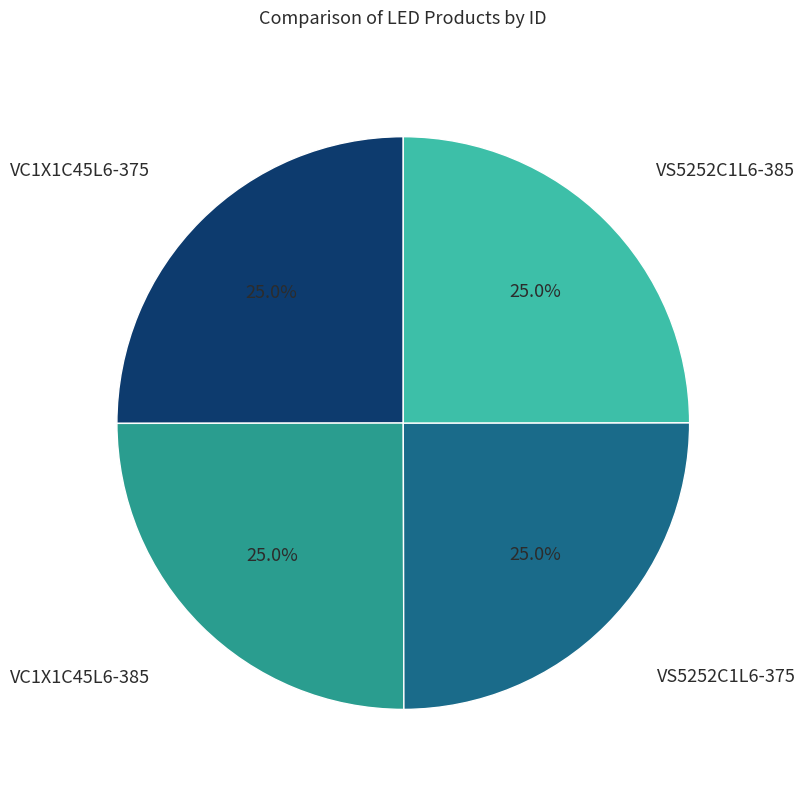

Does VC1X1C45L6-375 account for over 50% of the chart?

No